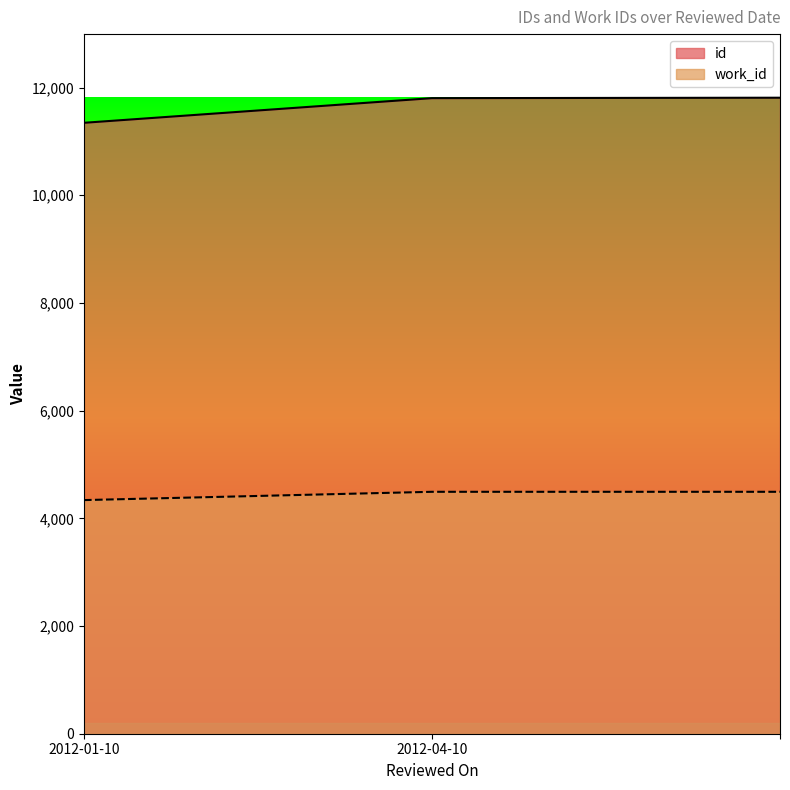

True or false: id has a value of 7211 at 2012-04-10.

False